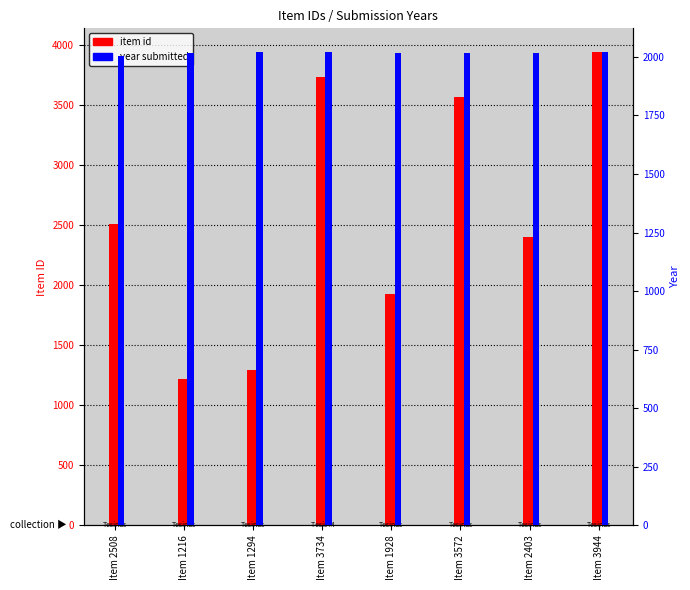

Which series has the widest spread of values?

item id